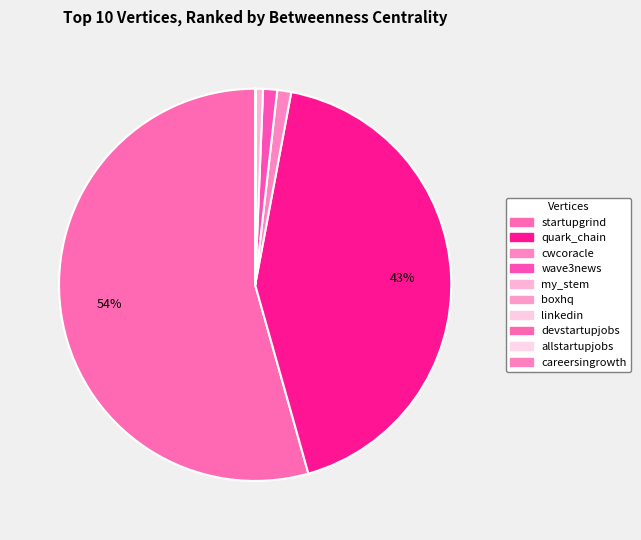

Is the sum of devstartupjobs and linkedin greater than half?

No